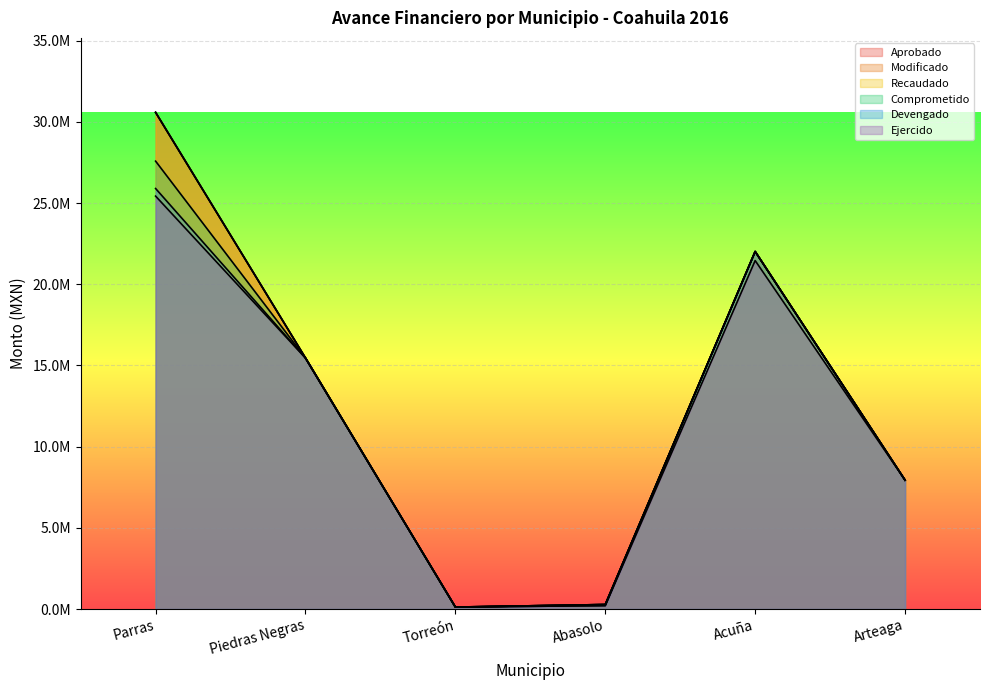

Is it true that Modificado equals 13705587.0 at Acuña?

False